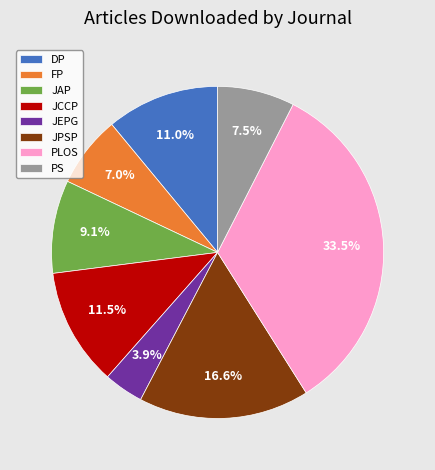

Combined, do FP and DP account for over 50%?

No